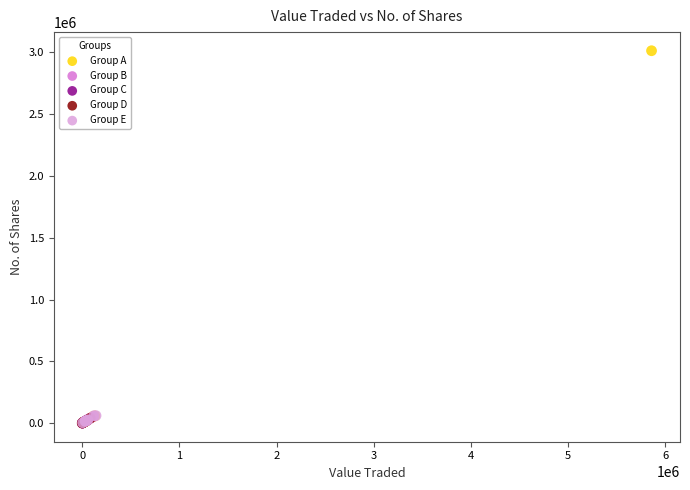

Which series has the widest spread of Y values?

Group A